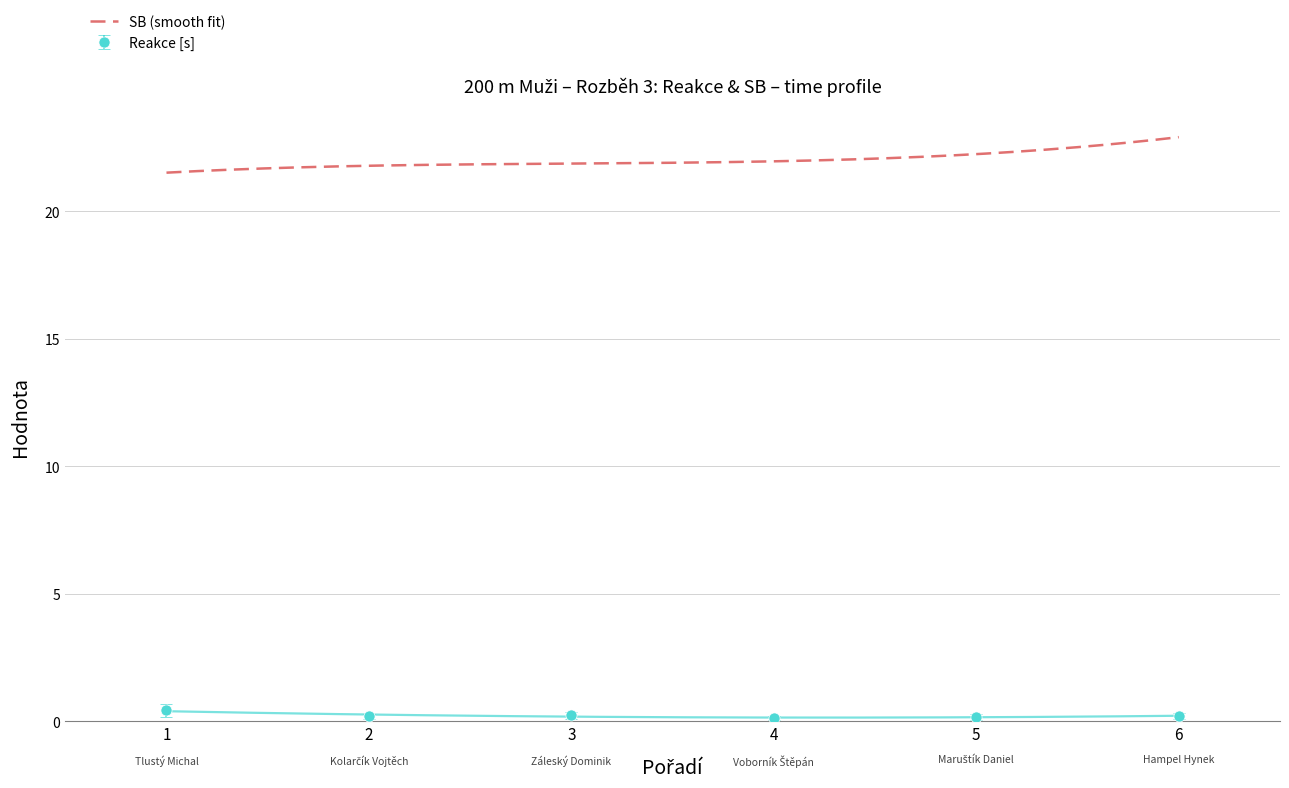

The Reakce [s] series shows 0.2 at 2. True or false?

True